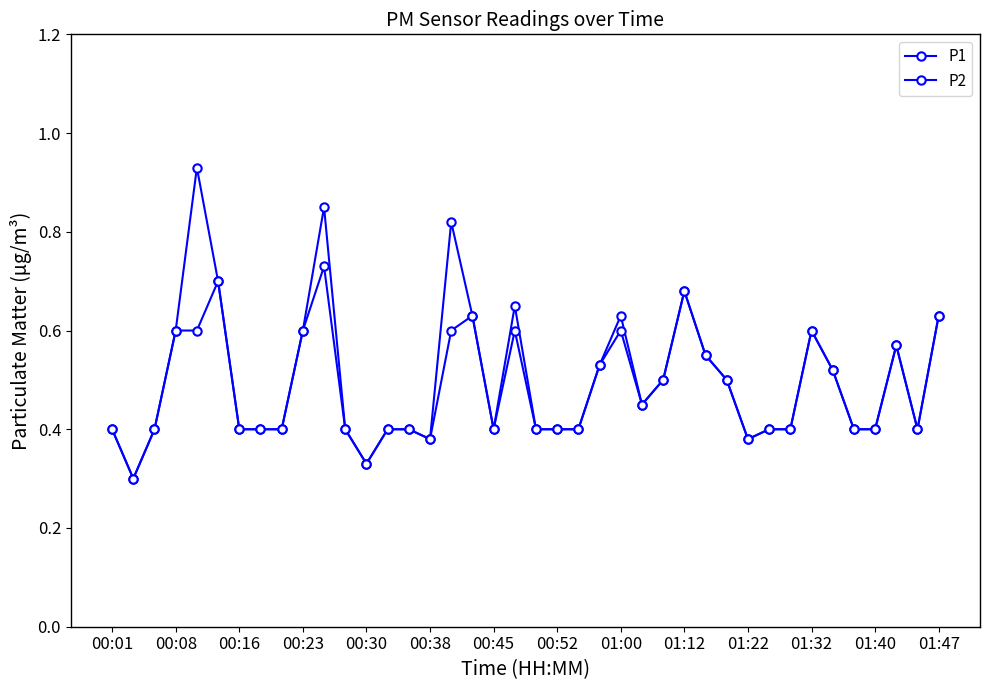

How many lines are shown in the chart?

2